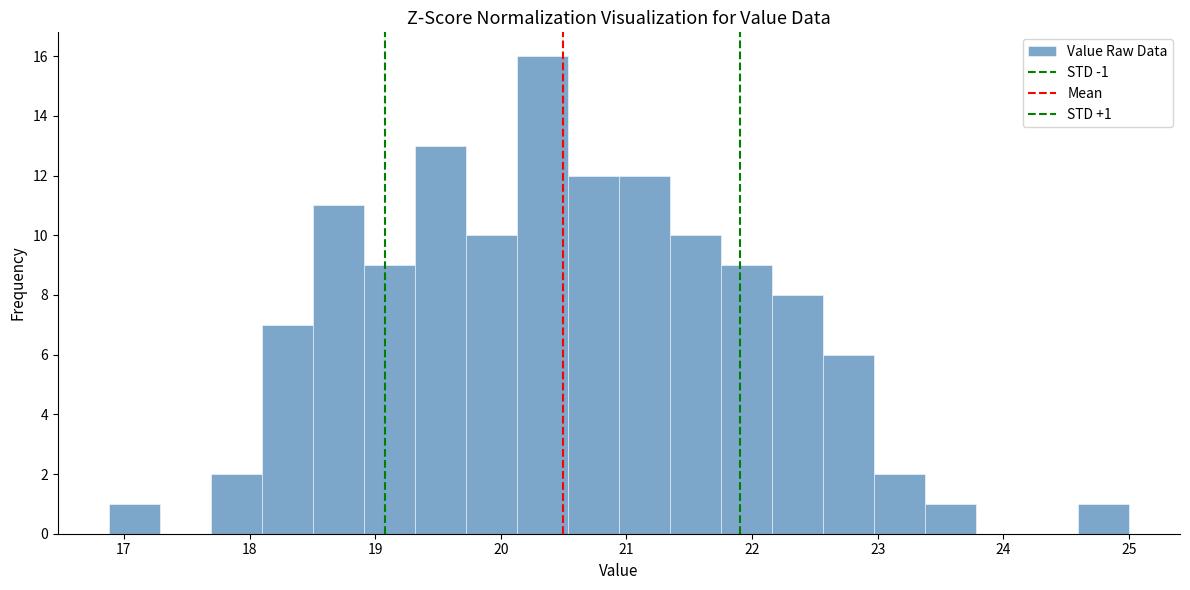

Over which range of the x-axis is the bar tallest?

20.1 to 20.5